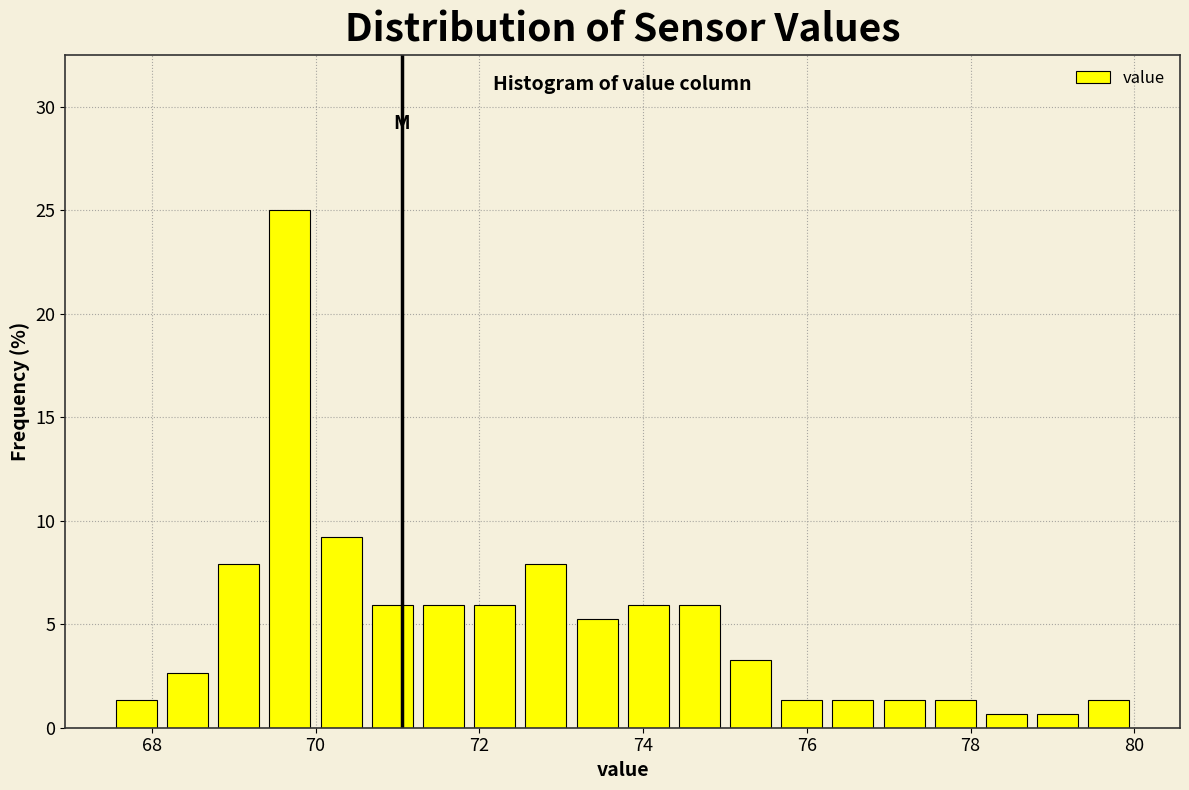

Read against the x-axis, roughly where is the centre of the tallest bar?

69.6